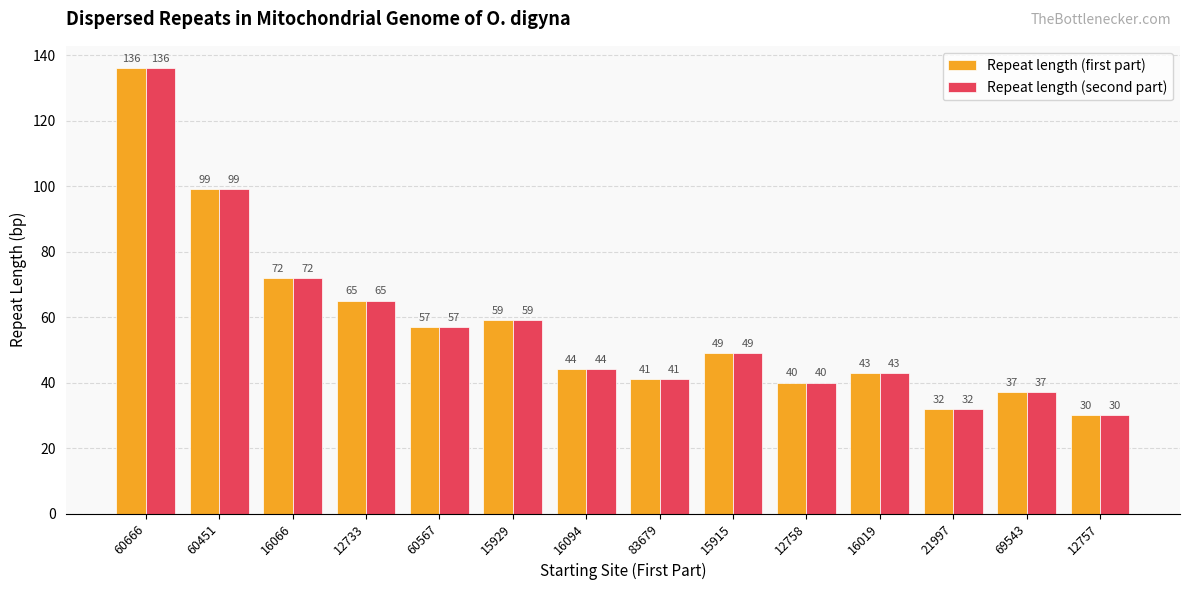

Reading right to left, what are all the values shown in this chart?

Repeat length (first part): 12757=30	69543=37	21997=32	16019=43	12758=40	15915=49	83679=41	16094=44	15929=59	60567=57	12733=65	16066=72	60451=99	60666=136
Repeat length (second part): 12757=30	69543=37	21997=32	16019=43	12758=40	15915=49	83679=41	16094=44	15929=59	60567=57	12733=65	16066=72	60451=99	60666=136